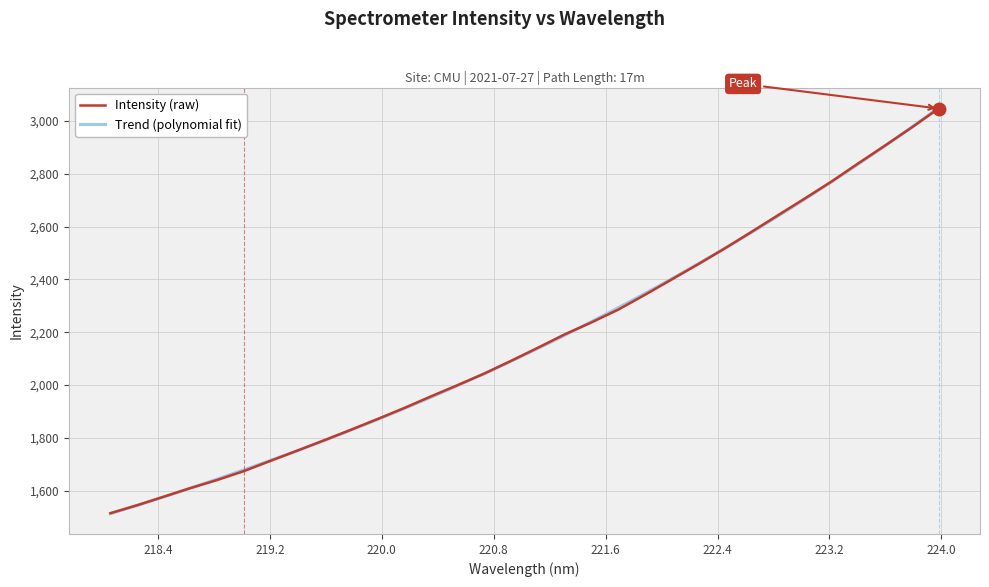

How many data points are above 2141?

16